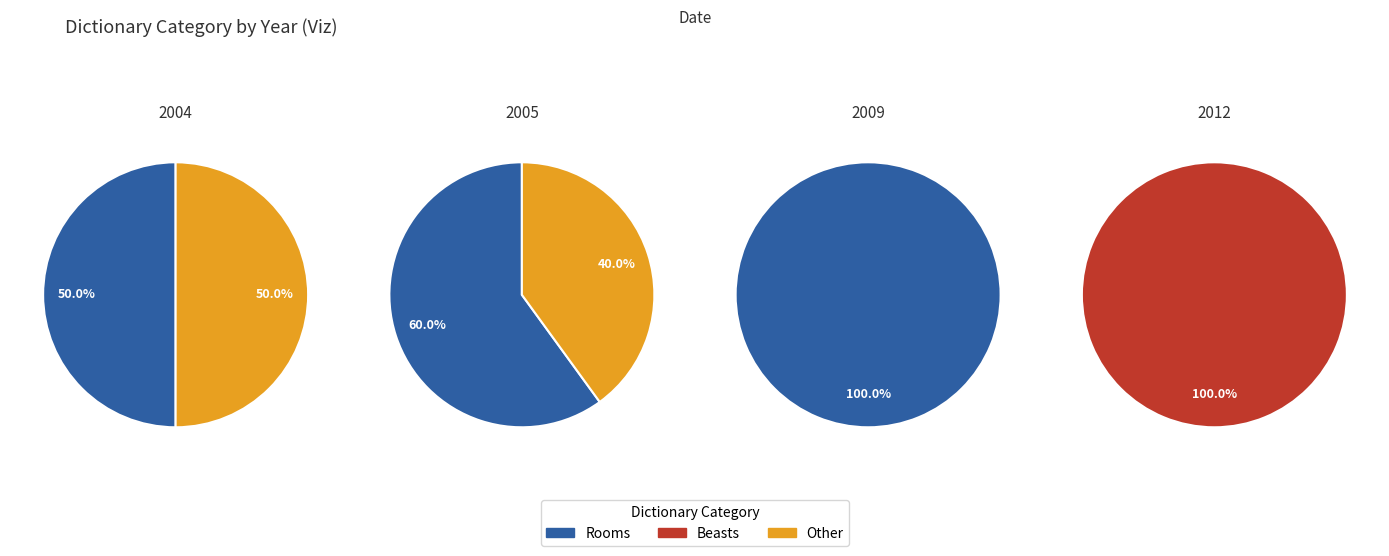

Is the sum of Rooms and Other greater than half?

No